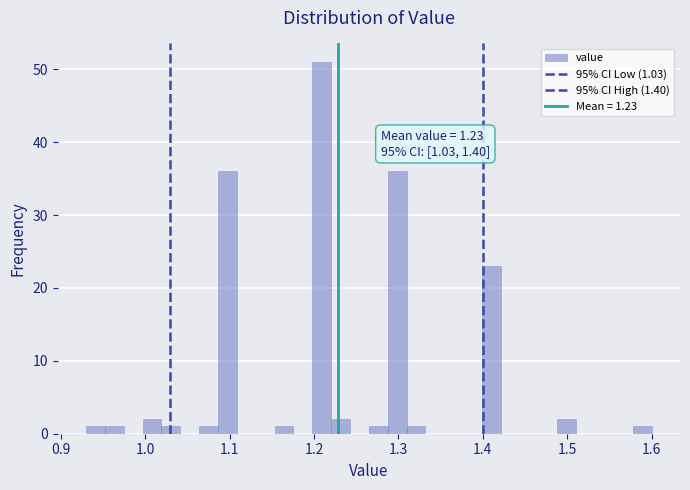

Around what value on the x-axis is the tallest bar? Give the approximate position of its centre, as read against the axis.

1.21